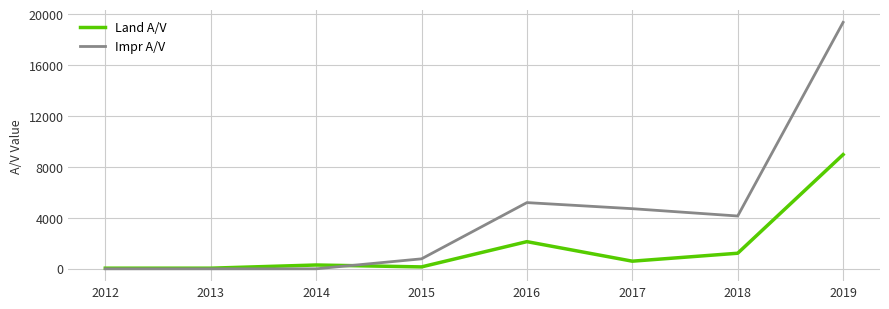

The value of Impr A/V at 2017 is 4727. True or false?

True